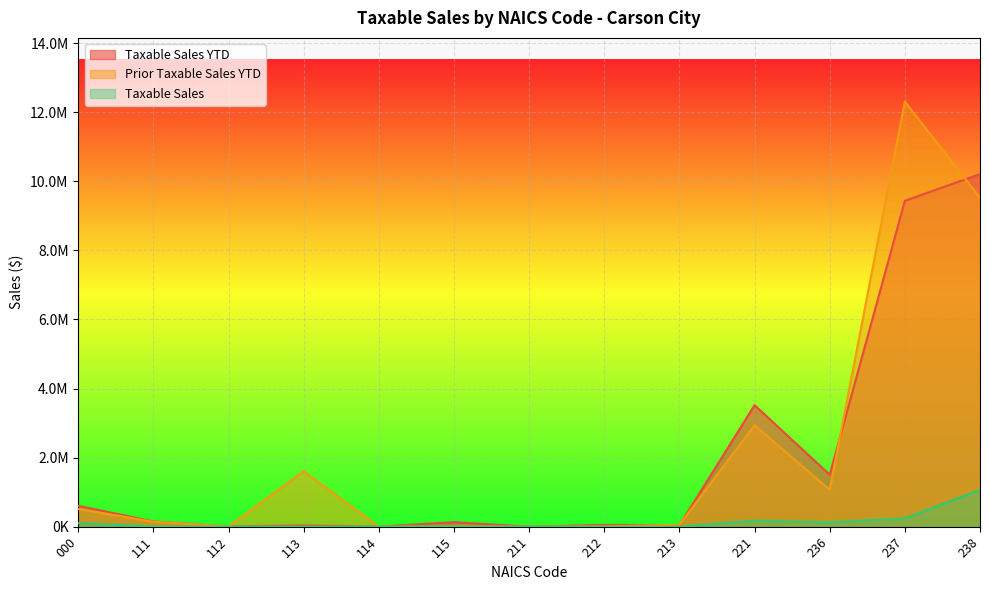

True or false: Taxable Sales has more than 1 points higher than both neighbors.

True